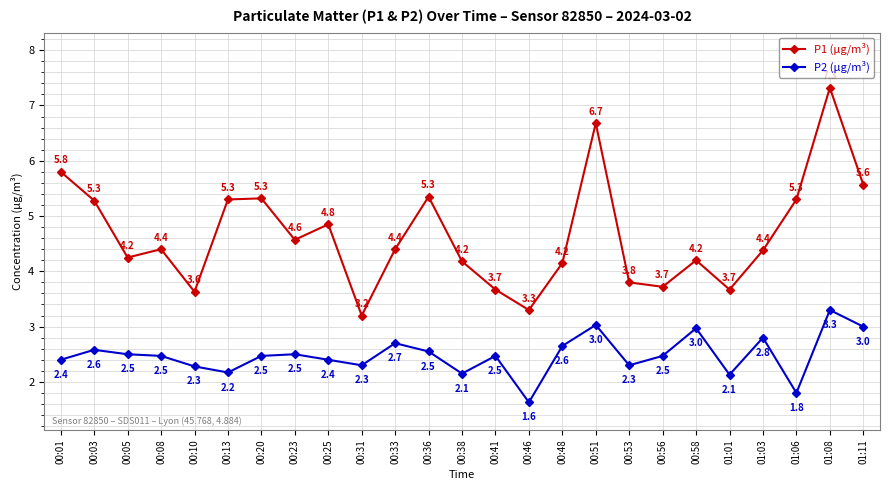

The value of P1 (µg/m³) at 00:01 is 5.8. True or false?

True